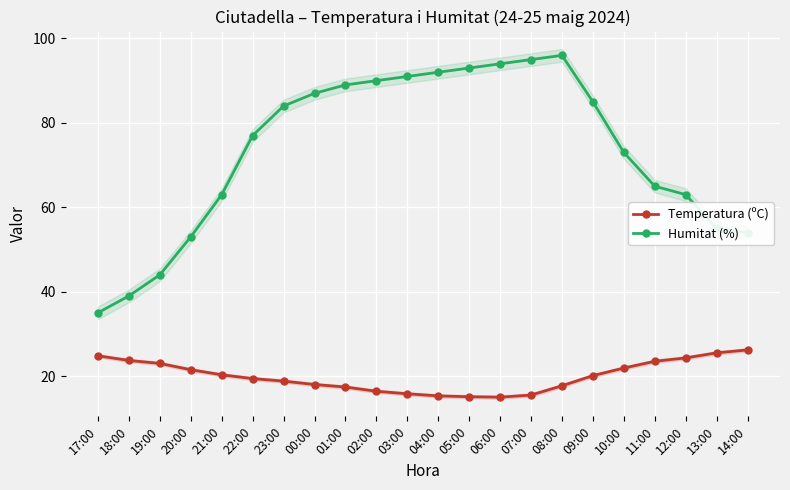

Reading left to right, what are all the values shown in this chart?

Temperatura (ºC): 24.8	23.7	23.0	21.5	20.3	19.4	18.8	18.0	17.4	16.4	15.8	15.3	15.1	15.0	15.5	17.7	20.1	21.9	23.5	24.3	25.5	26.2
Humitat (%): 35.0	39.0	44.0	53.0	63.0	77.0	84.0	87.0	89.0	90.0	91.0	92.0	93.0	94.0	95.0	96.0	85.0	73.0	65.0	63.0	55.0	54.0